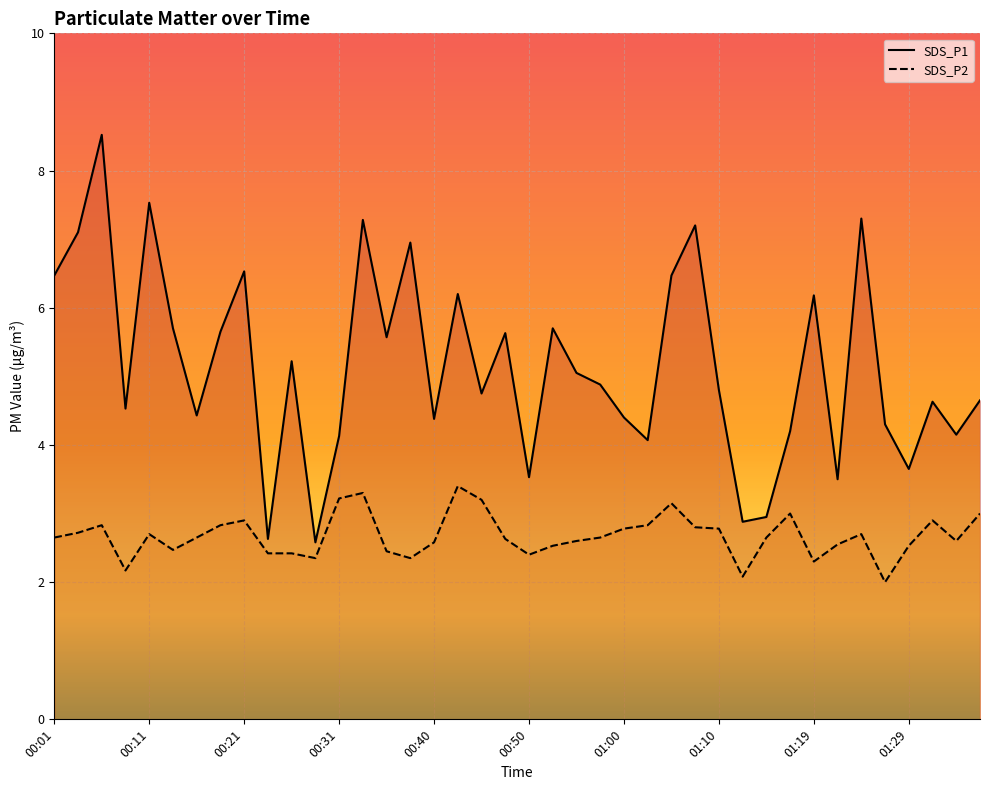

Between 00:55 and 01:34, which is larger?

00:55